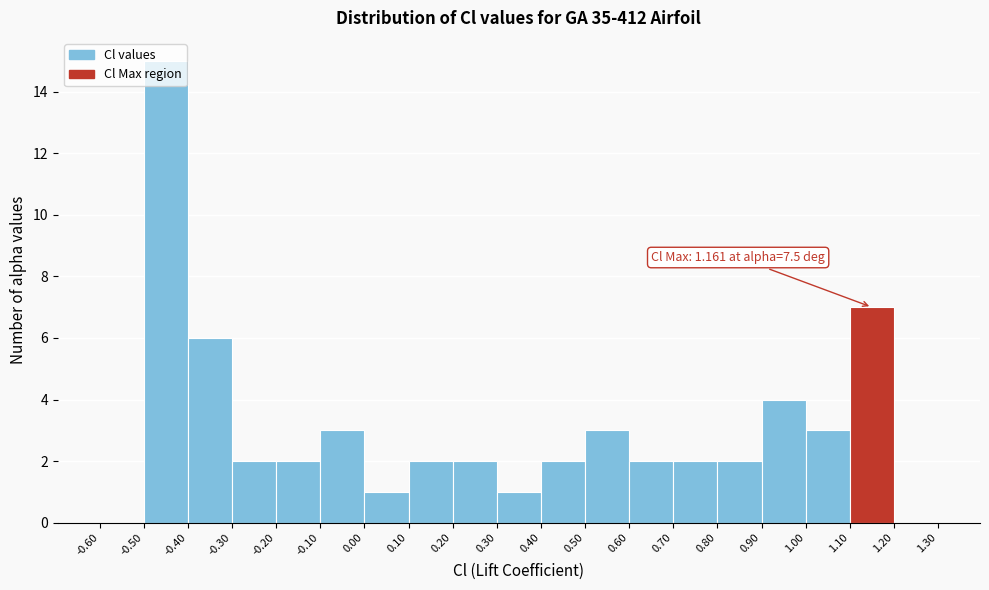

Over which range of the x-axis is the bar tallest?

-0.50 to -0.40